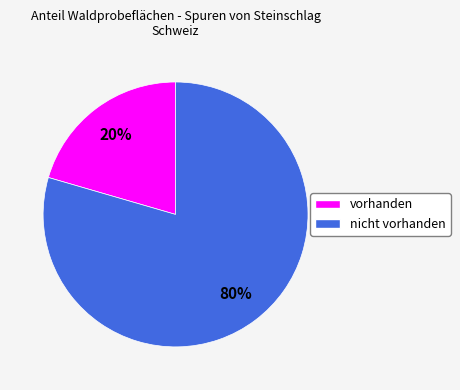

Rank the categories by value from lowest to highest.

vorhanden, nicht vorhanden